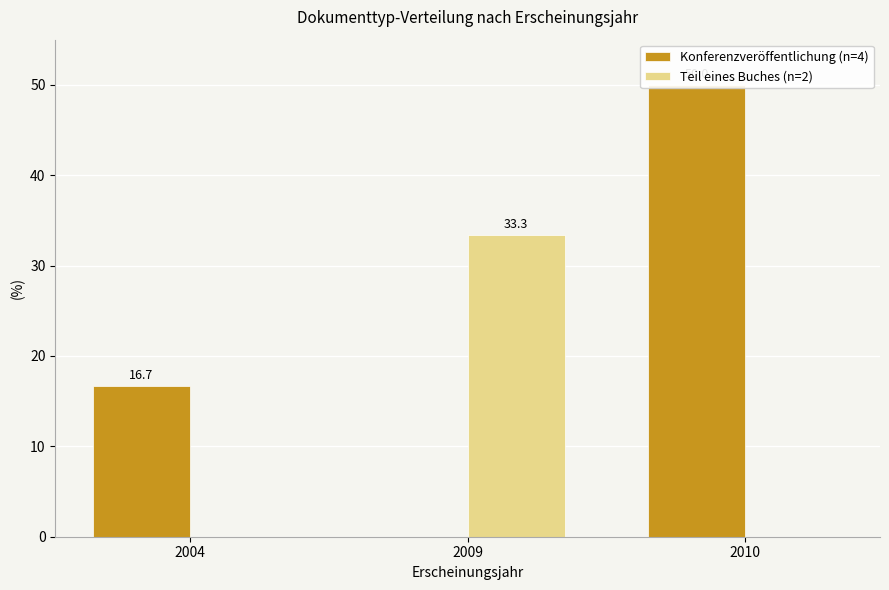

Is it true that Konferenzveröffentlichung (n=4) equals -27.3 at 2009?

False